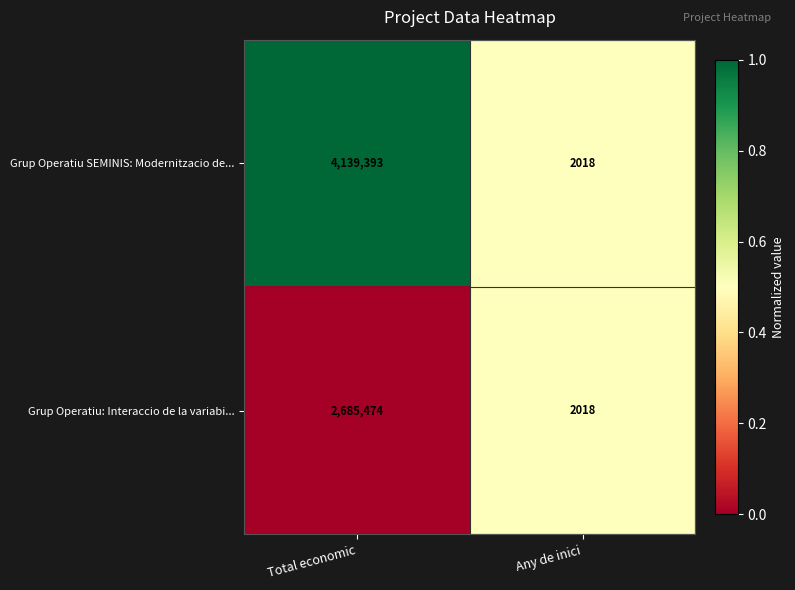

What is the difference between the Grup Operatiu: Interaccio de la variabi... values at Any de inici and Total economic?

2683456